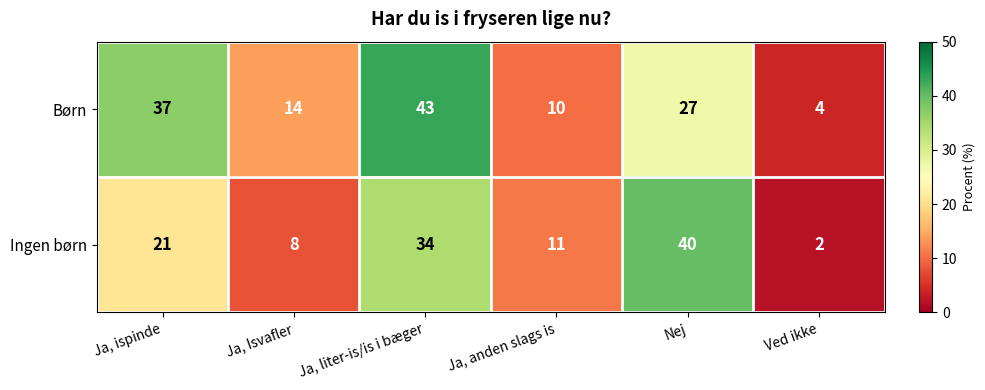

What is the minimum value for Børn?

4